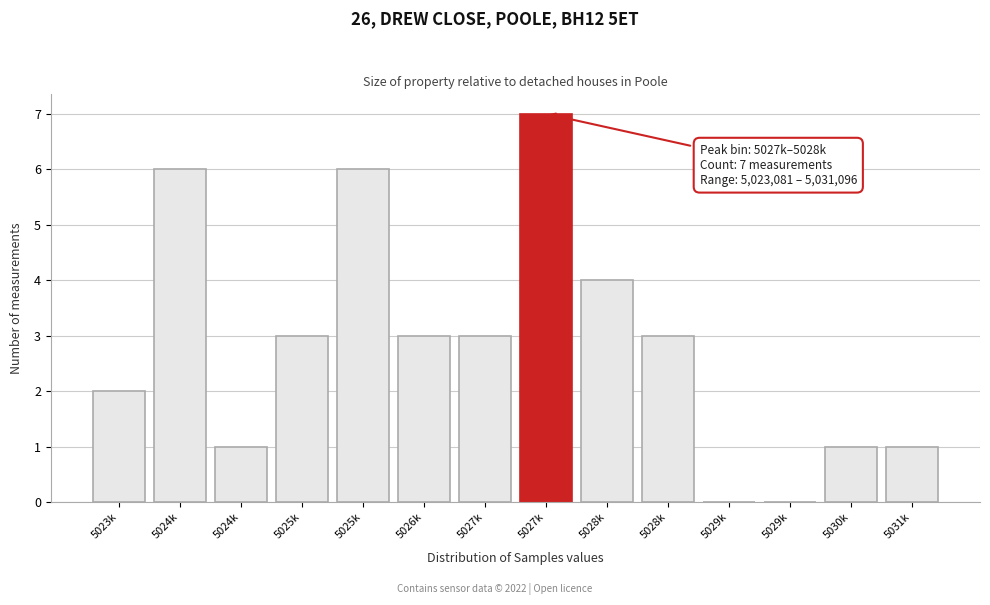

How many data points does each series have?

14